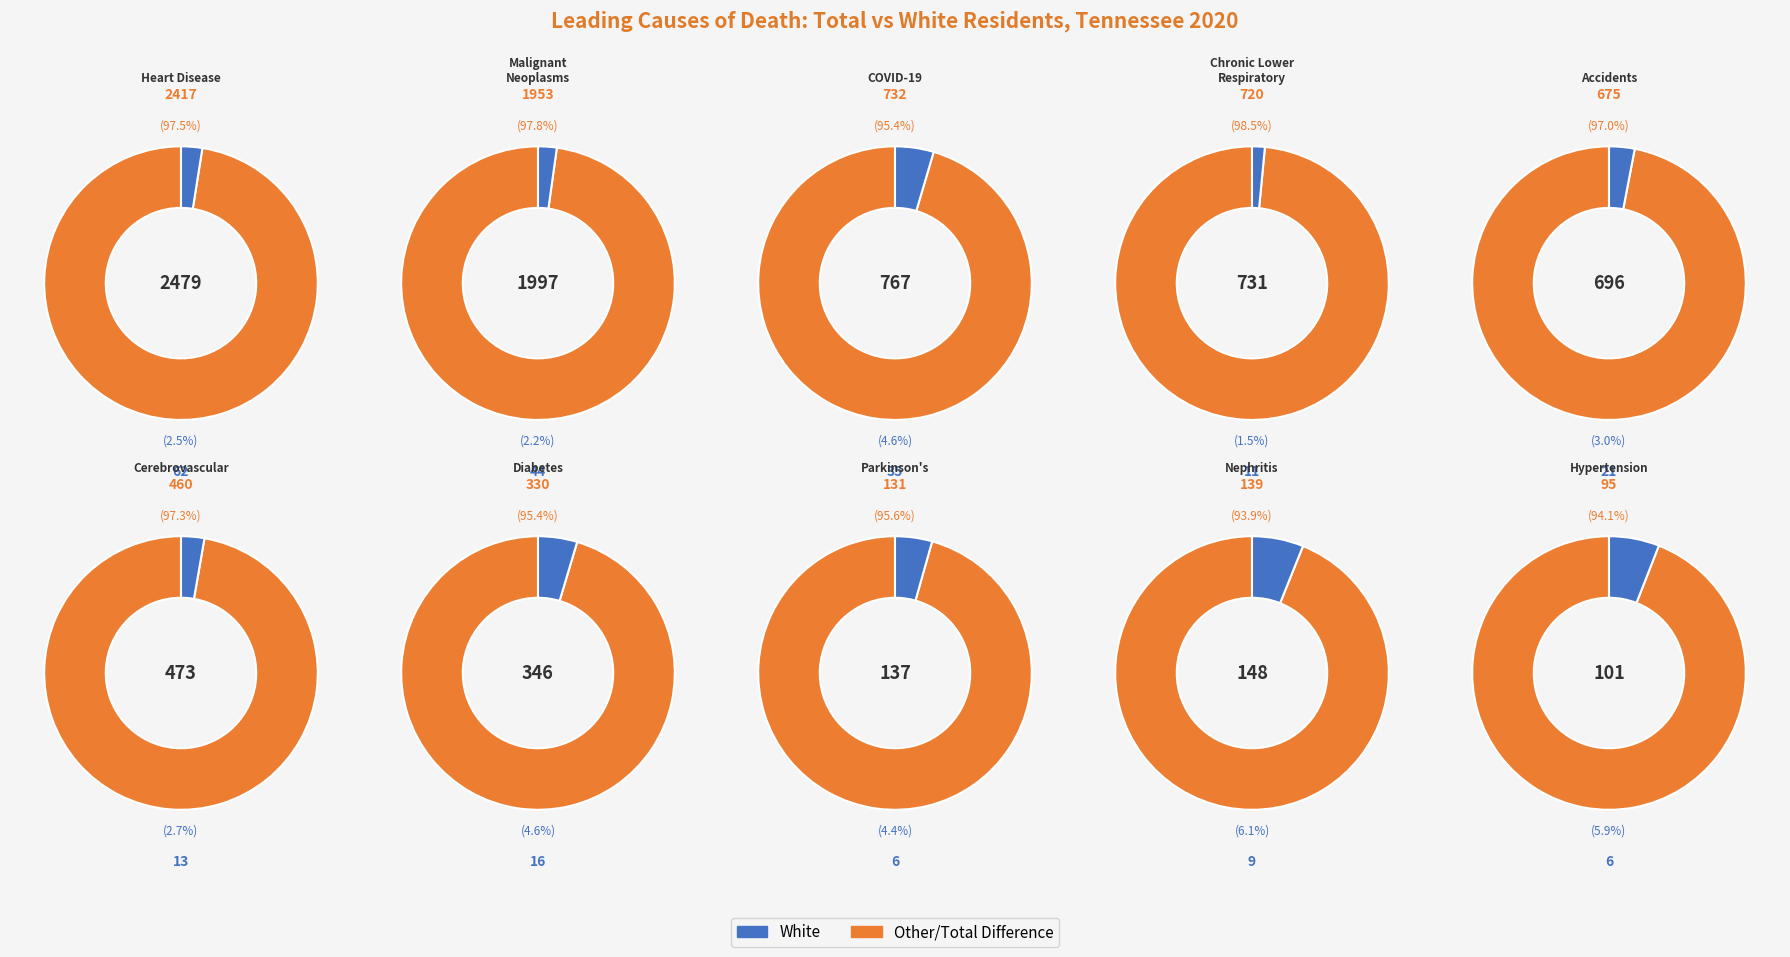

To the nearest percent, what is the combined percentage of DISEASES OF HEART and NEPHRITIS?

33%